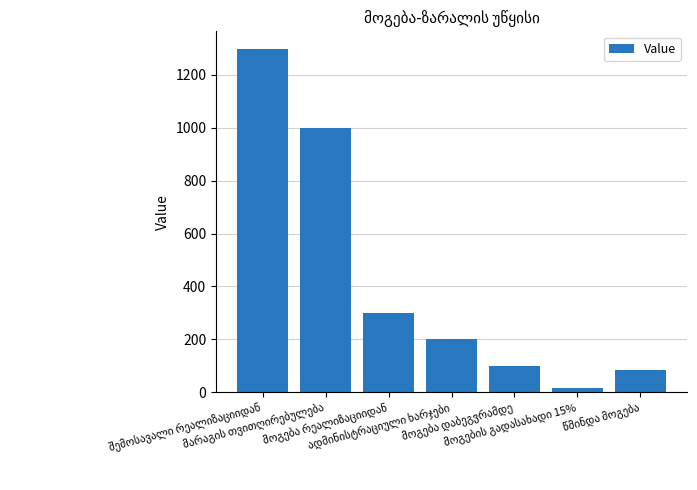

Are the bars horizontal?

No